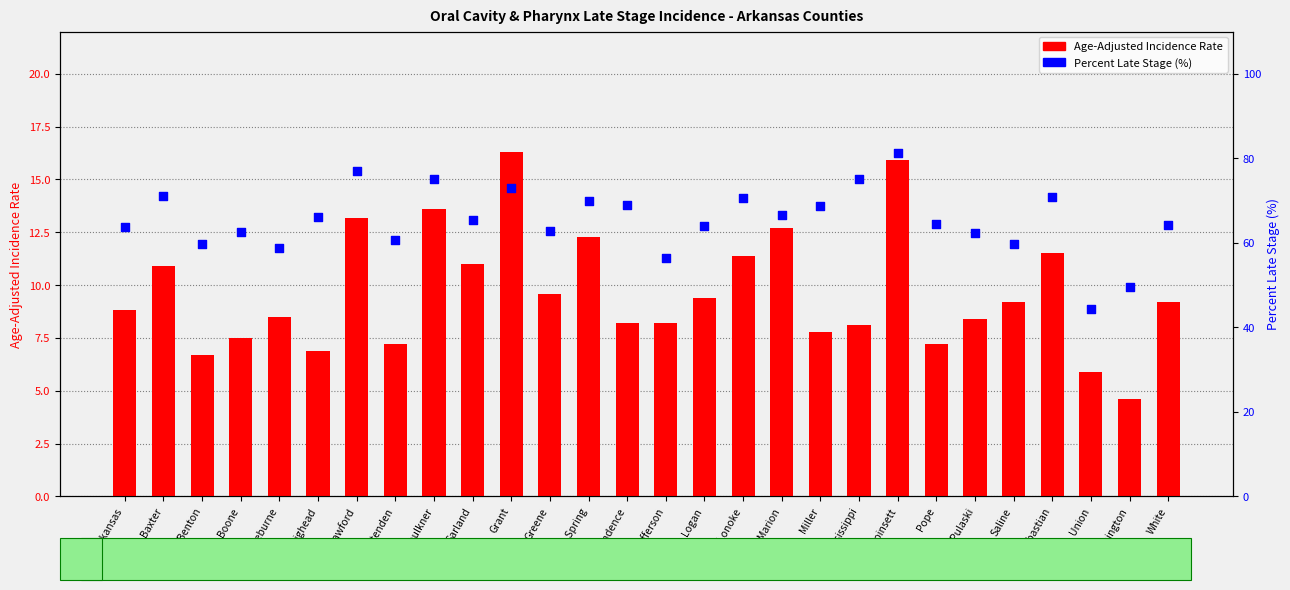

Which series contains the highest Y value?

Percent Late Stage